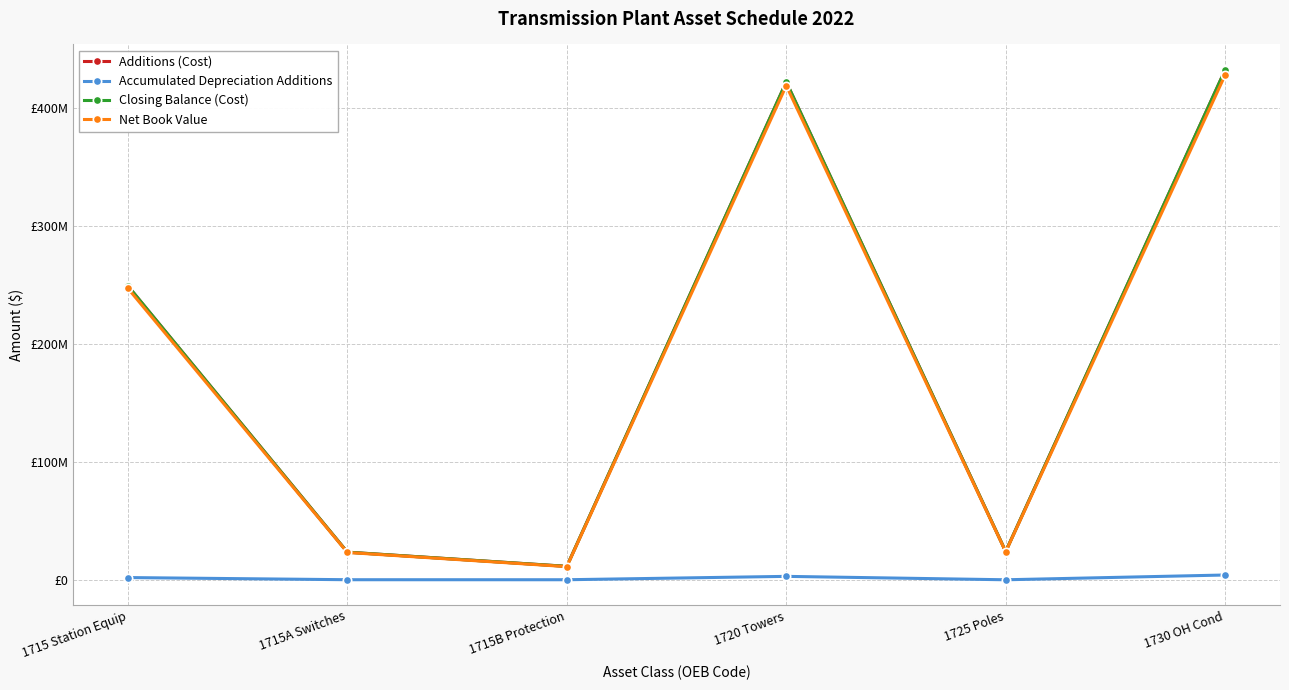

Where is Net Book Value nearest to the value 219834022?

1715 Station Equip